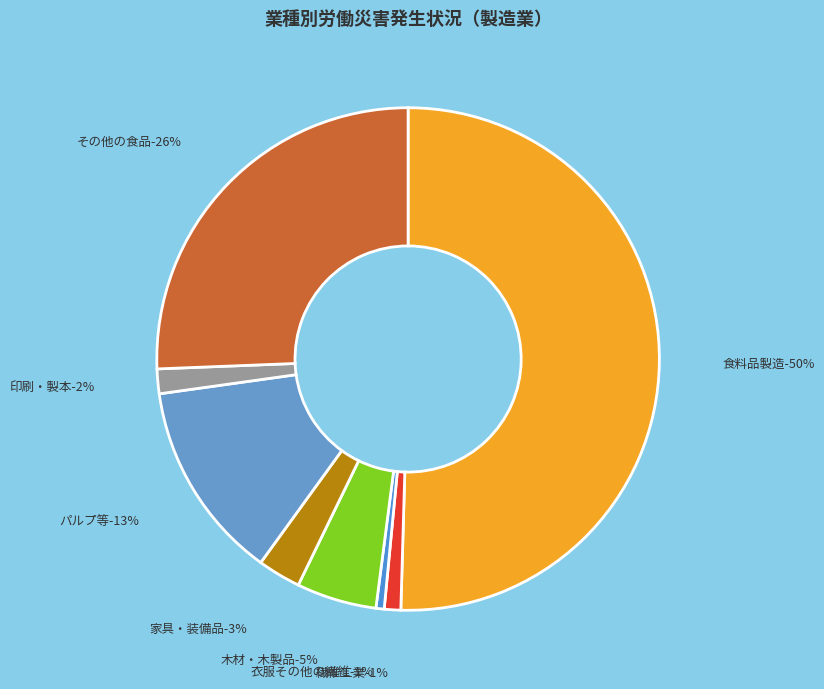

How many segments does this pie chart have?

8